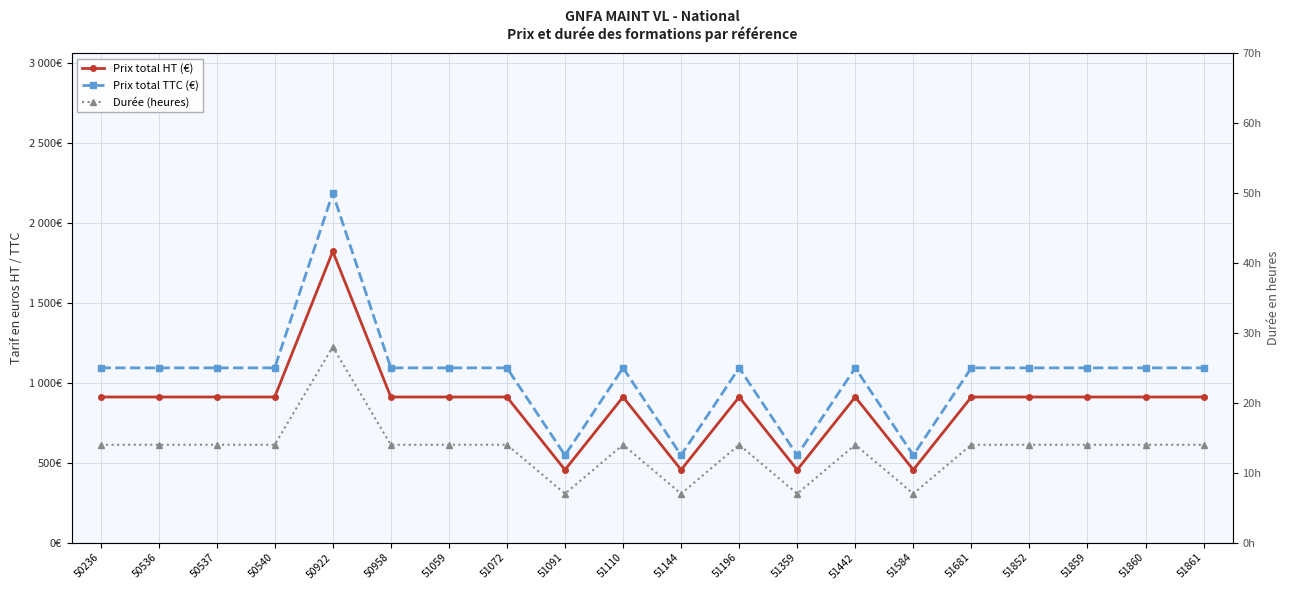

True or false: Prix total HT (€) and Durée (heures) cross at least once.

False